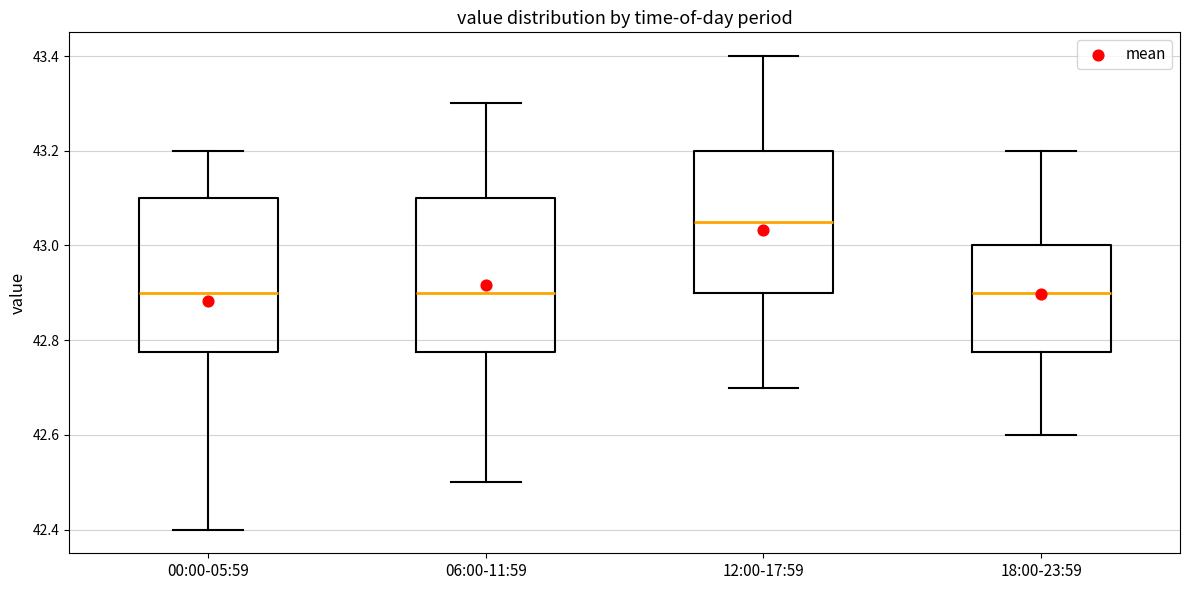

Reading left to right, transcribe this box plot: for each box, give where its median line is, the range the box spans, and where its two whiskers end, as read against the y-axis. The values are not printed on the chart, so give them approximately, as read against the axis.

00:00-05:59: median 42.90, box 42.78 to 43.10, whiskers 42.40 to 43.20
06:00-11:59: median 42.90, box 42.78 to 43.10, whiskers 42.50 to 43.30
12:00-17:59: median 43.06, box 42.90 to 43.20, whiskers 42.70 to 43.40
18:00-23:59: median 42.90, box 42.78 to 43.00, whiskers 42.60 to 43.20